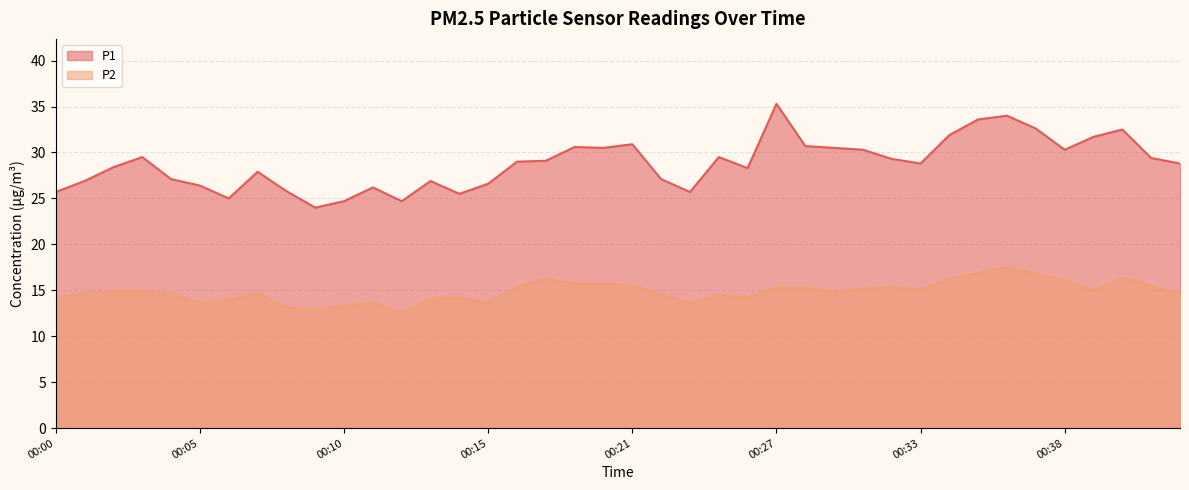

Count the number of categories in the chart.

40